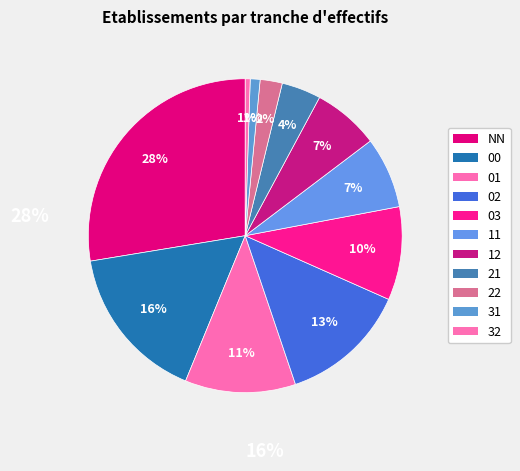

Count the number of slices in the pie.

11